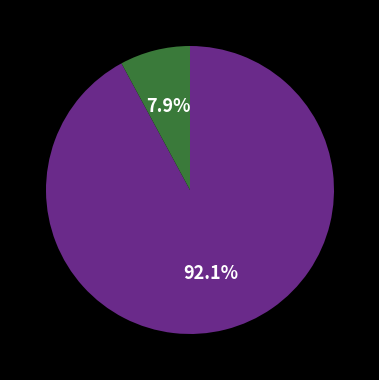

Is there a majority slice in this chart?

Yes